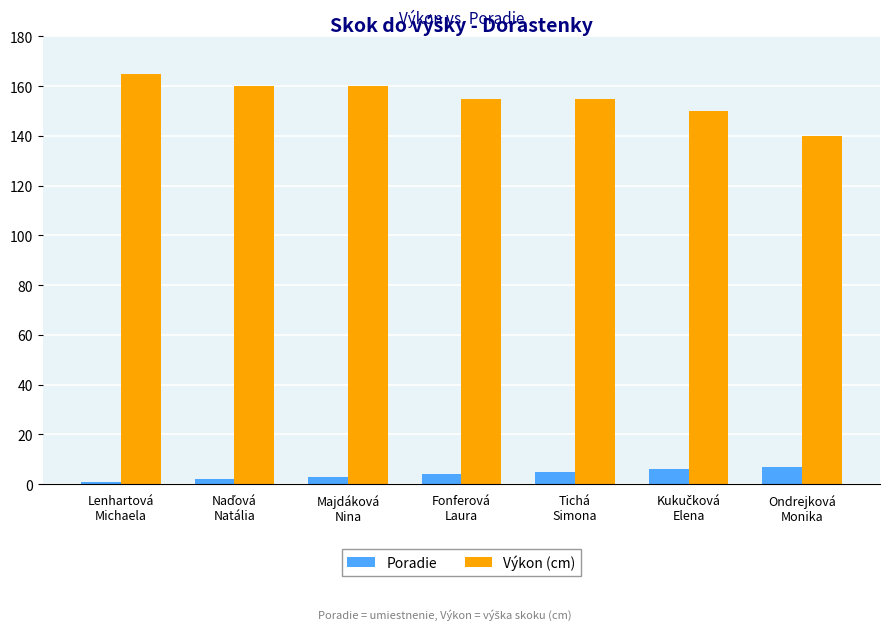

What position from the left is Ondrejková
Monika?

7